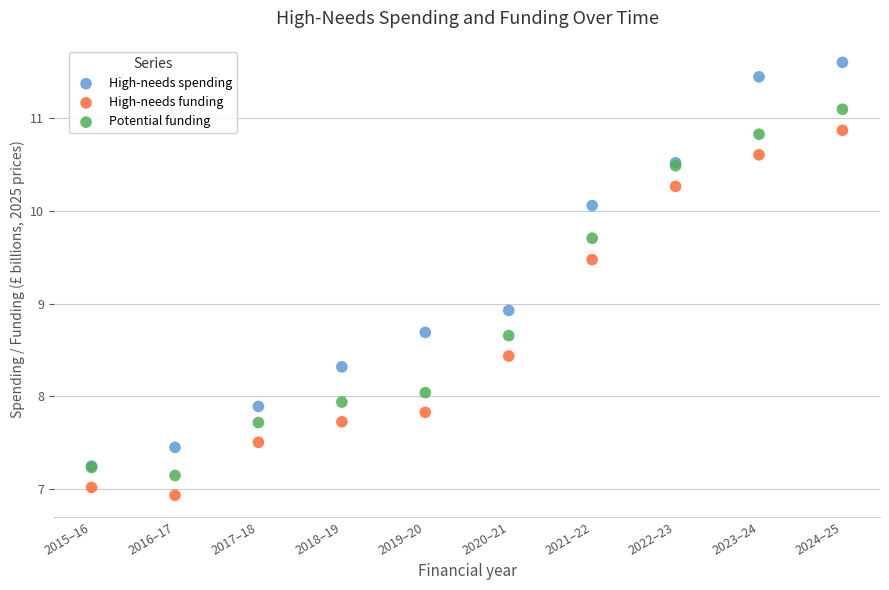

Across all series, what Y value is closest to 9?

8.9